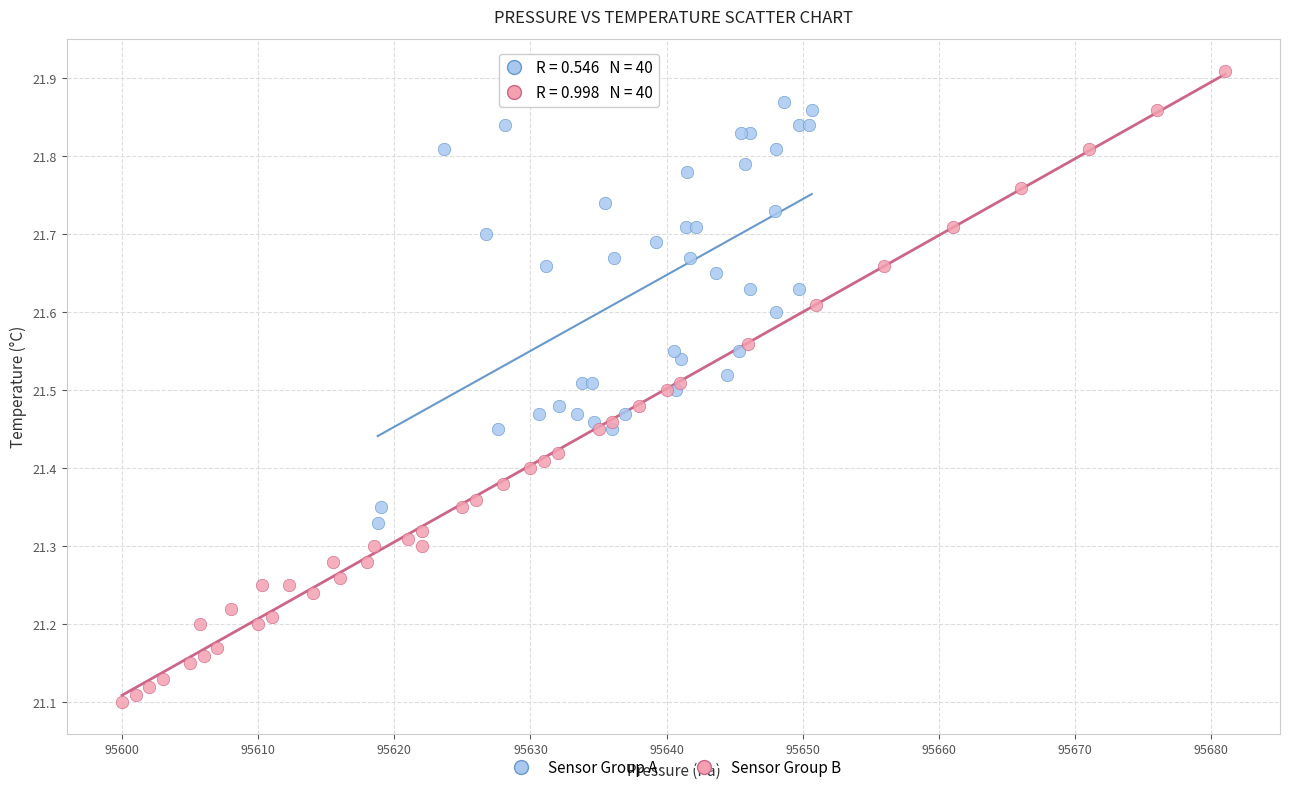

Which series has the largest Y range (max minus min)?

Sensor Group B